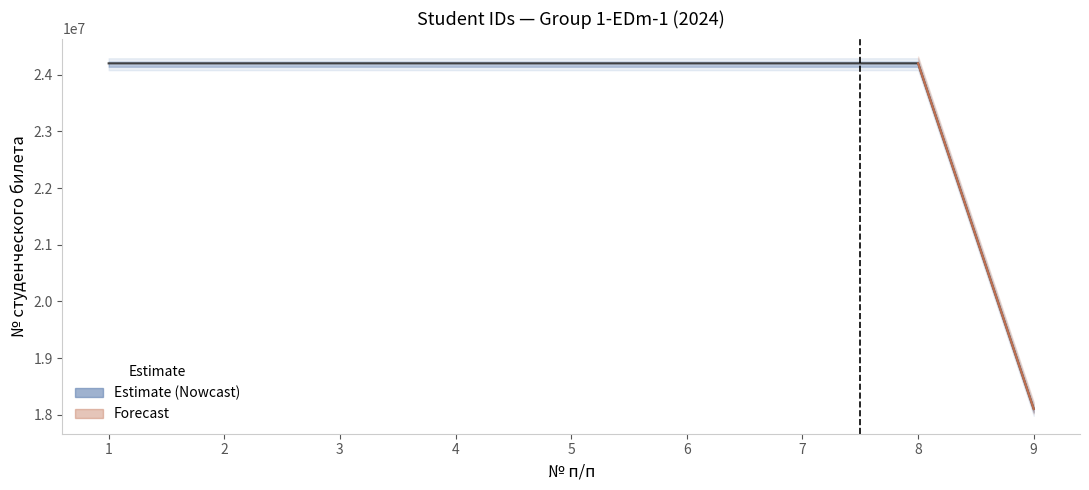

What is the difference between the maximum and minimum values?

6099627